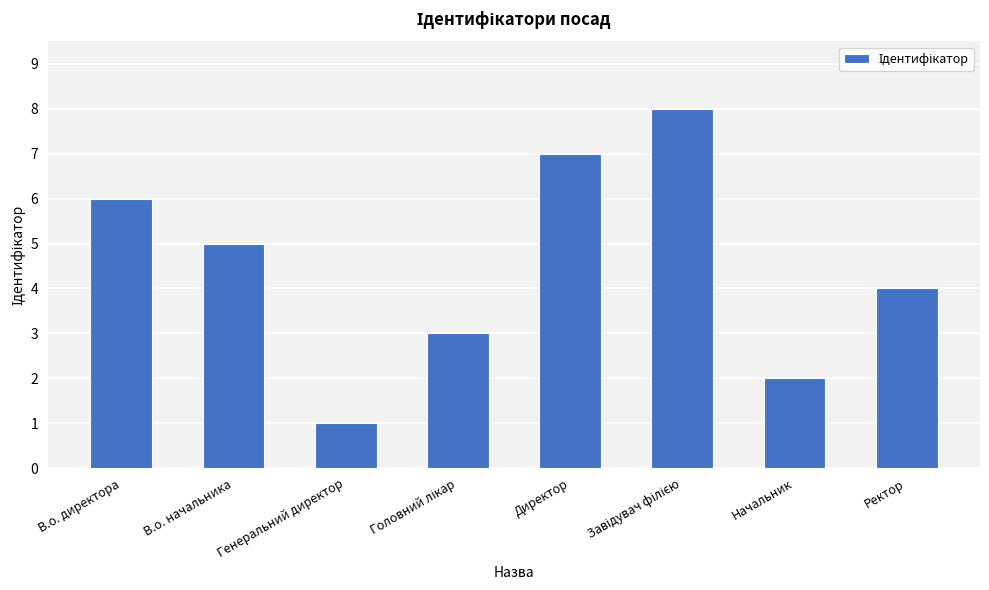

What is the maximum value shown in the chart?

8